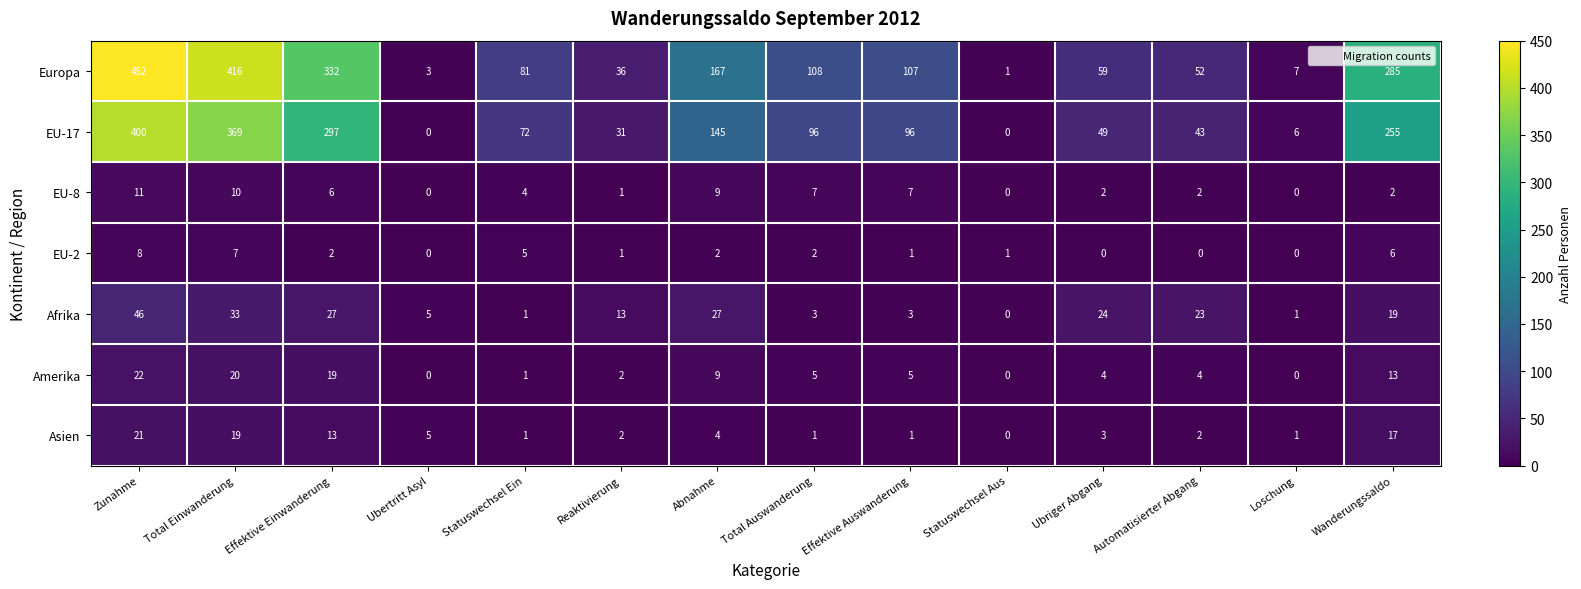

Rank the series by their maximum value, from highest to lowest.

Europa, EU-17, Afrika, Amerika, Asien, EU-8, EU-2